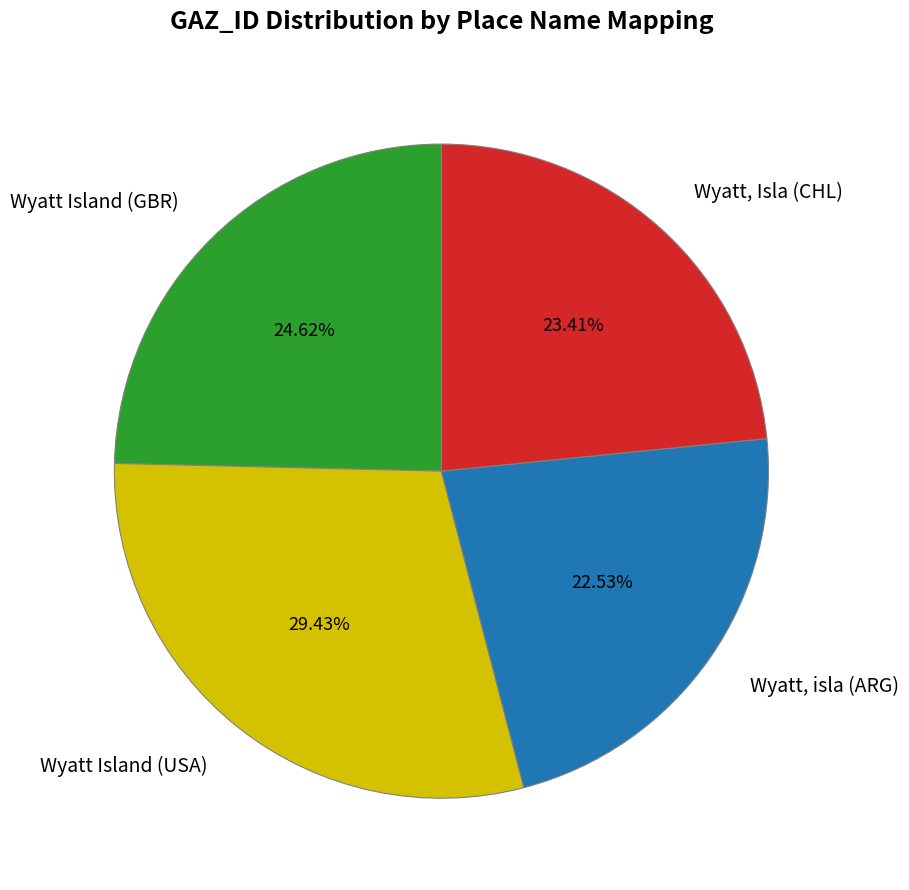

To the nearest percent, what is the combined percentage of Wyatt, isla (ARG) and Wyatt Island (GBR)?

47%